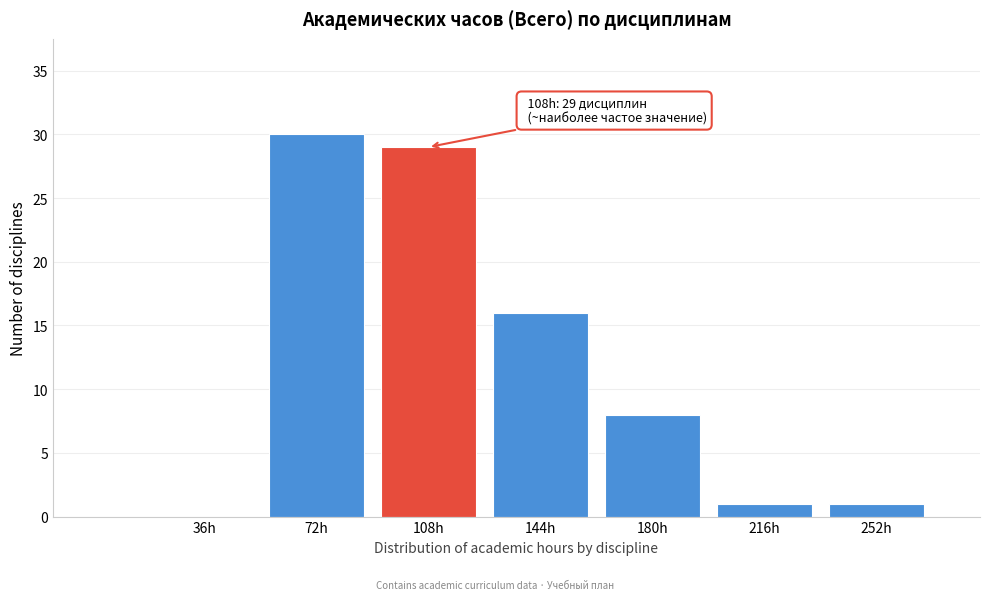

Reading left to right, list all the values displayed in this chart.

36h=0	72h=30	108h=29	144h=16	180h=8	216h=1	252h=1